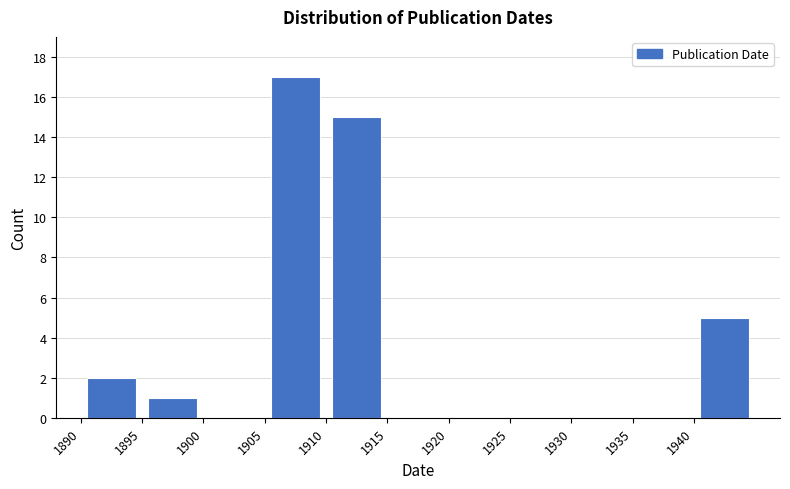

Reading left to right, list every bar in this chart as the range it spans on the x-axis followed by its height. The values are not printed on the chart, so give them approximately, as read against the axis.

1890 to 1895: 2
1895 to 1900: 1
1900 to 1905: 0
1905 to 1910: 17
1910 to 1915: 15
1915 to 1920: 0
1920 to 1925: 0
1925 to 1930: 0
1930 to 1935: 0
1935 to 1940: 0
1940 to 1945: 5